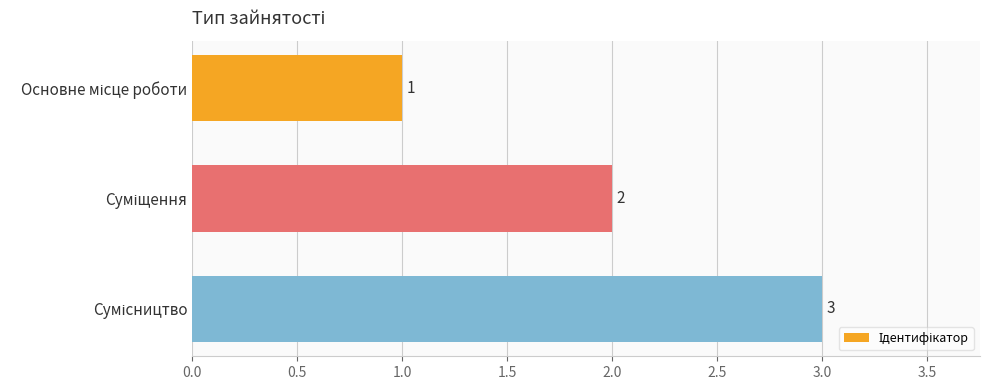

How many values are between 1 and 3?

3